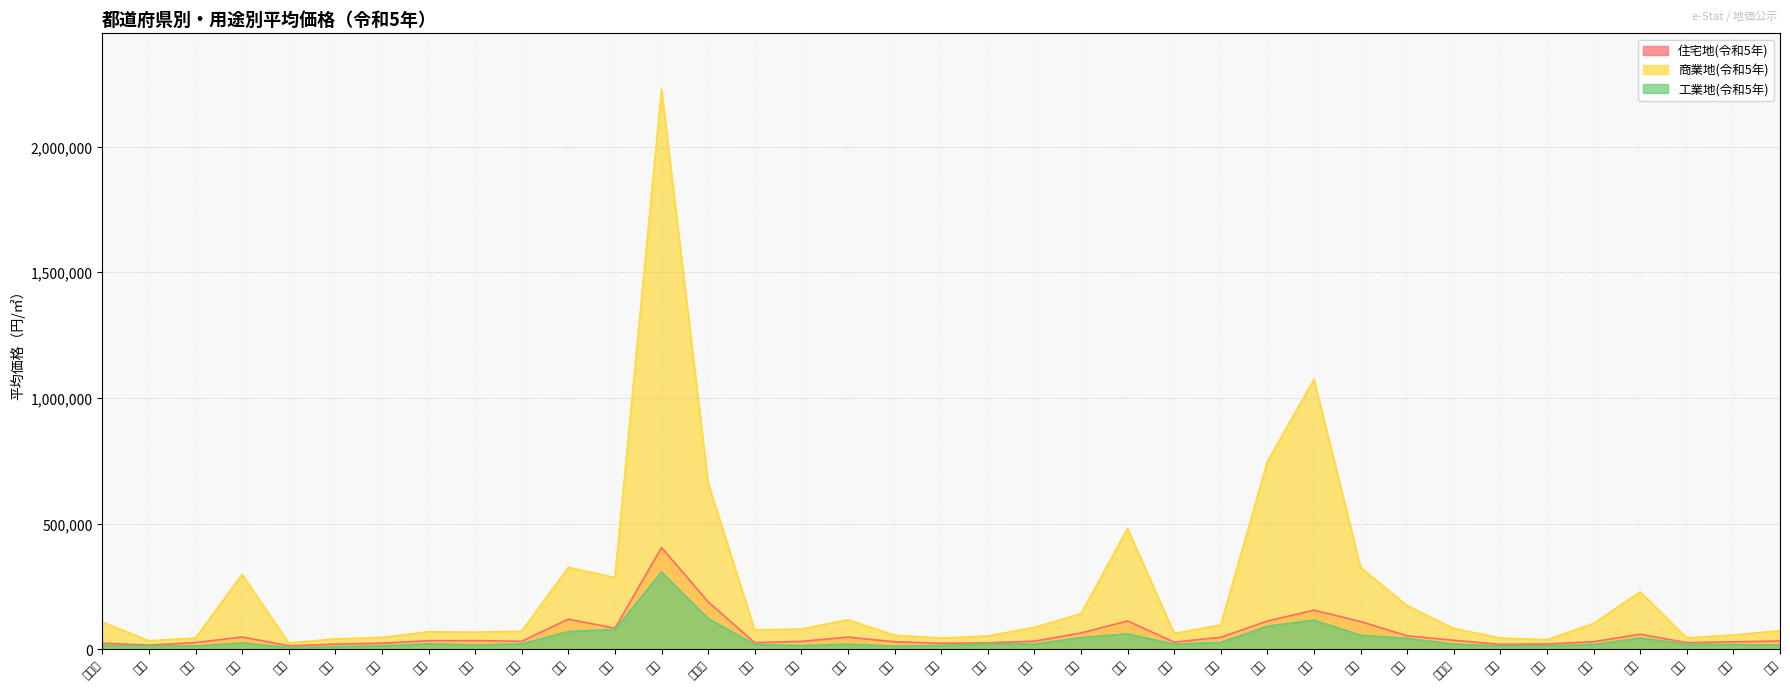

Which series has the largest total across all categories?

商業地(令和5年)